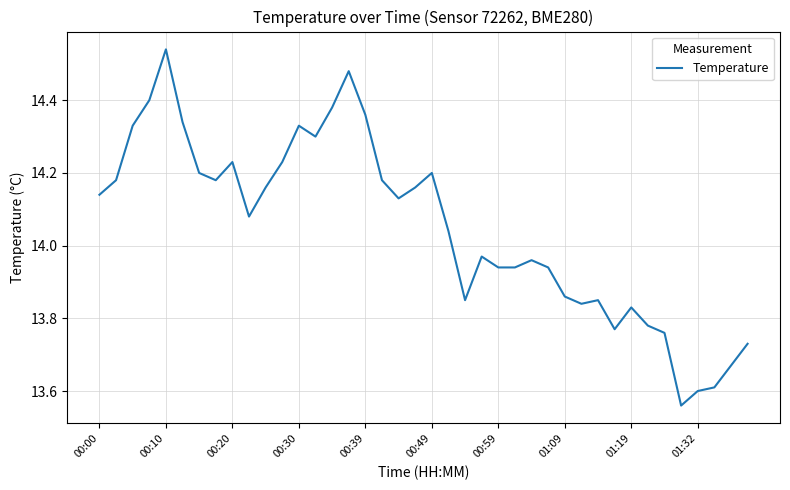

What is the difference between the maximum and minimum values?

1.0